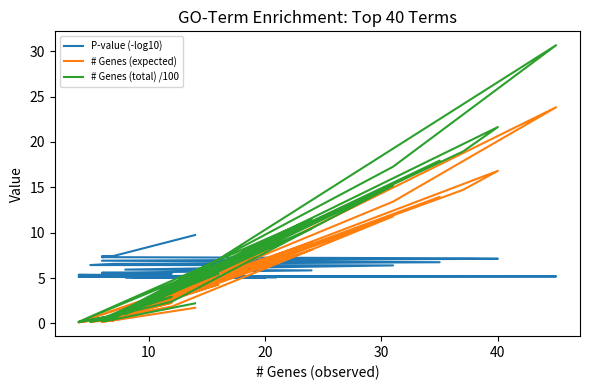

What is the sum of all # Genes (expected) values?

155.8